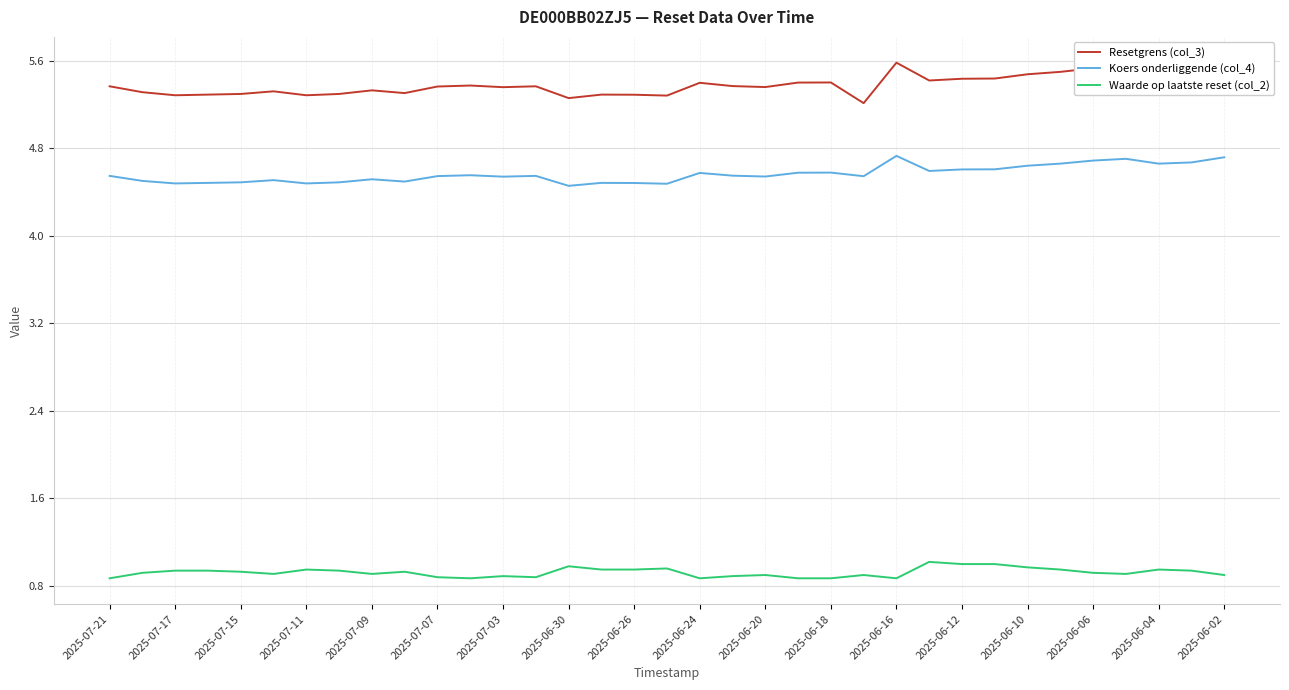

Rank the series by their maximum value, from lowest to highest.

Waarde op laatste reset (col_2), Koers onderliggende (col_4), Resetgrens (col_3)